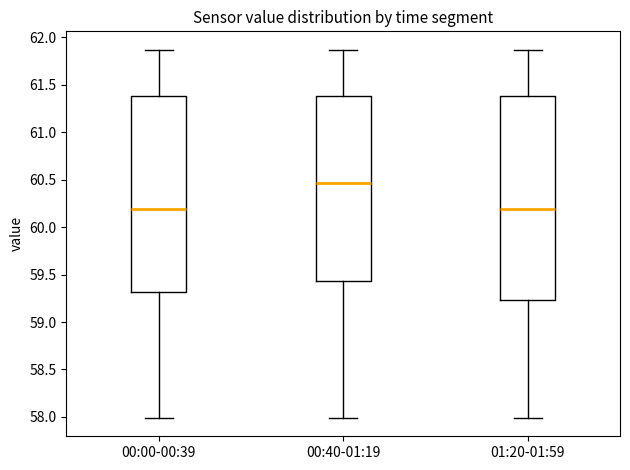

Reading left to right, read every box against the y-axis: the position of its median line, the range the box covers, and the ends of its whiskers. The values are not printed on the chart, so give them approximately, as read against the axis.

00:00-00:39: median 60.20, box 59.30 to 61.40, whiskers 58.00 to 61.85
00:40-01:19: median 60.45, box 59.45 to 61.40, whiskers 58.00 to 61.85
01:20-01:59: median 60.20, box 59.25 to 61.40, whiskers 58.00 to 61.85